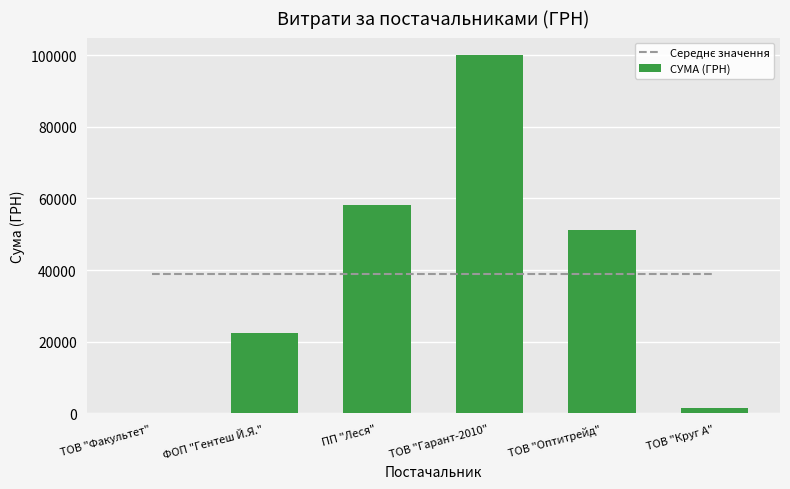

What is the approximate value of СУМА (ГРН) at ПП "Леся"?

58054.2